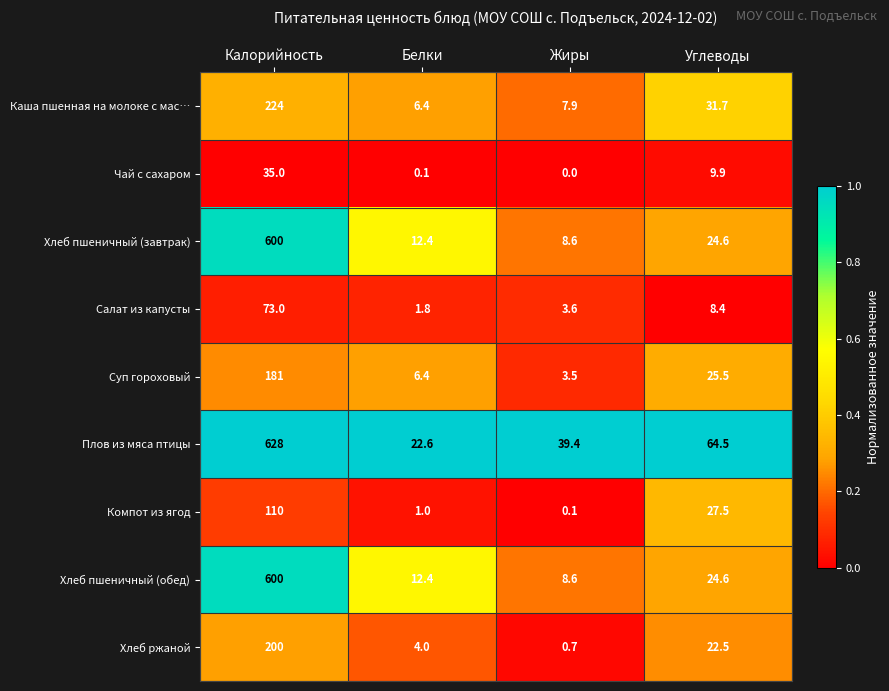

The Чай с сахаром series shows 9.9 at Углеводы. True or false?

True